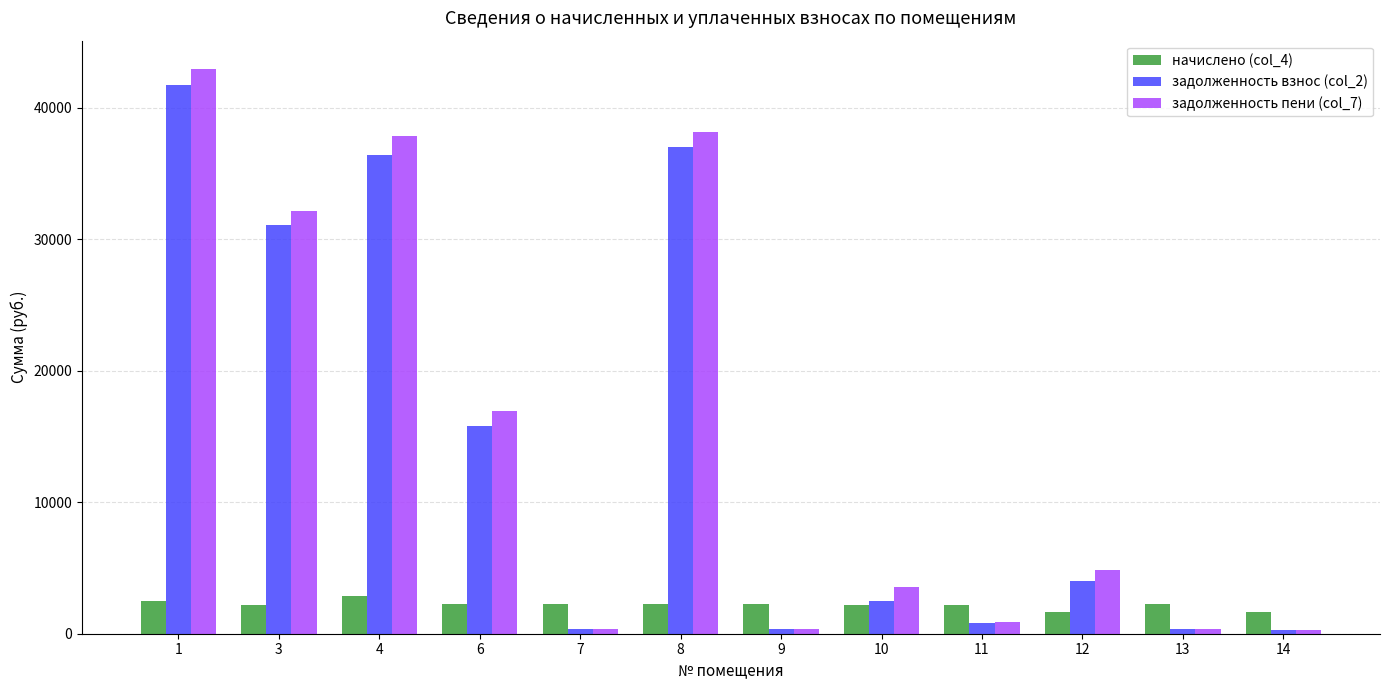

List the series in order of their peak value, lowest first.

начислено (col_4), задолженность взнос (col_2), задолженность пени (col_7)